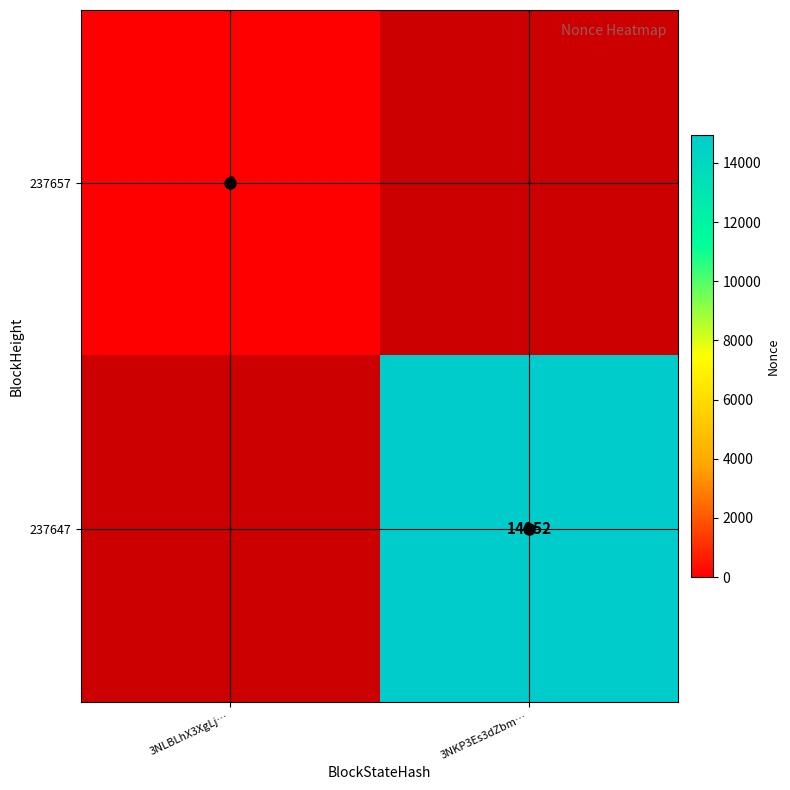

Which category has the highest value in the 237657 series?

3NLBLhX3XgLj…